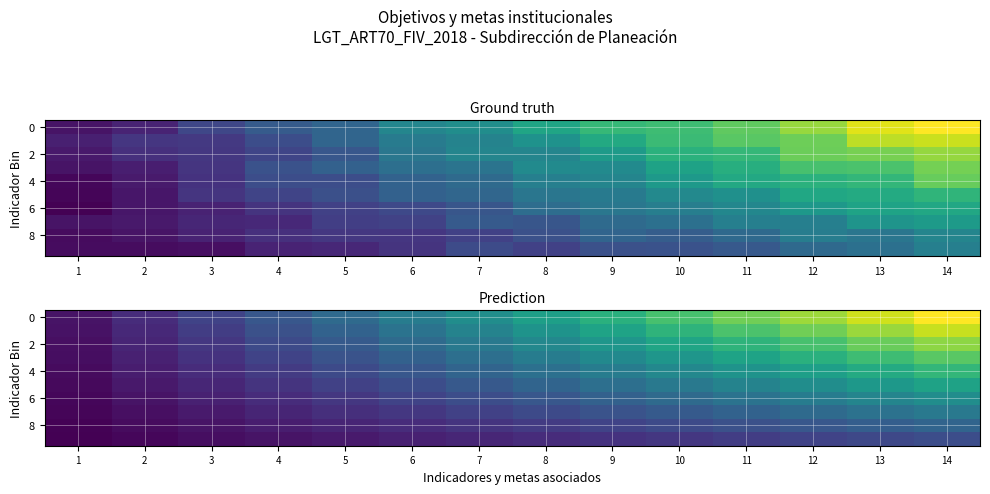

List the labels in order of 2 value, smallest first.

1, 2, 3, 4, 5, 6, 7, 8, 9, 10, 11, 12, 13, 14